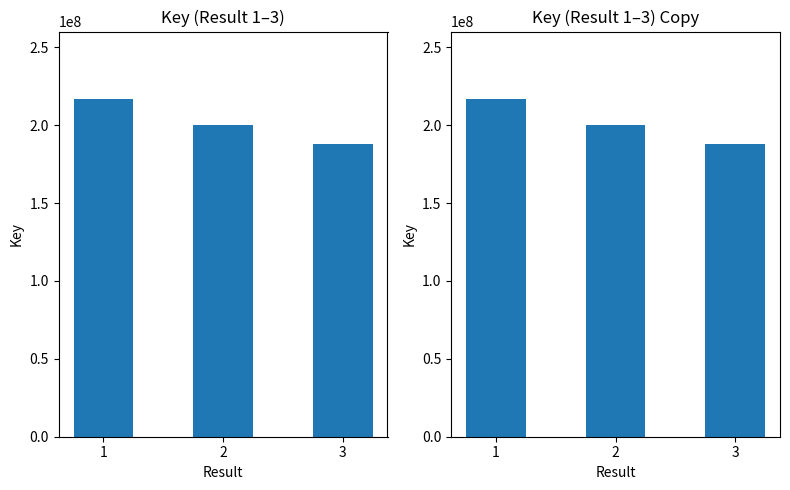

Reading left to right, transcribe all the data shown in this chart.

1=216735318	2=200401332	3=187700387